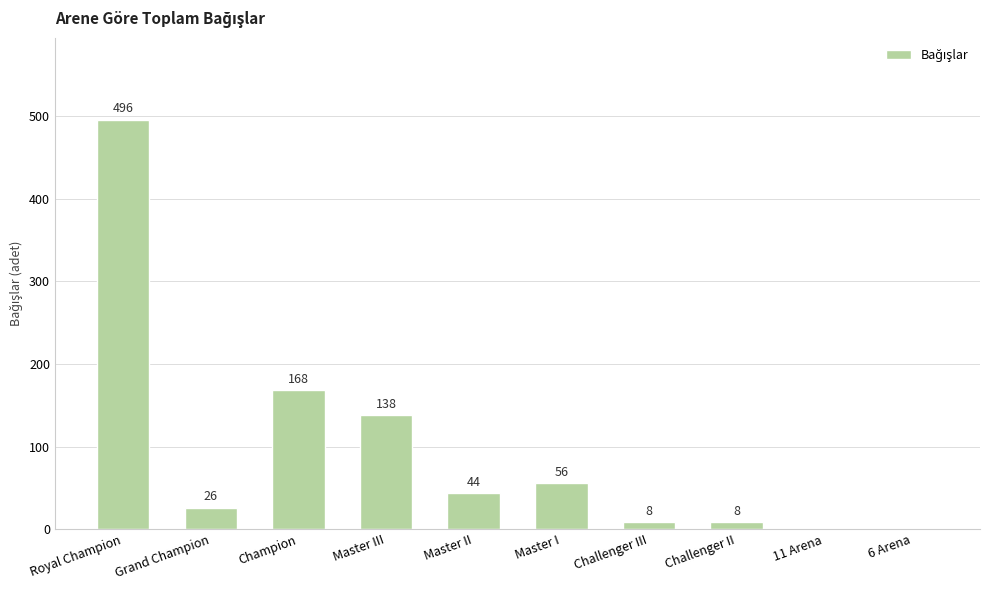

The value at 11 Arena is 247. True or false?

False